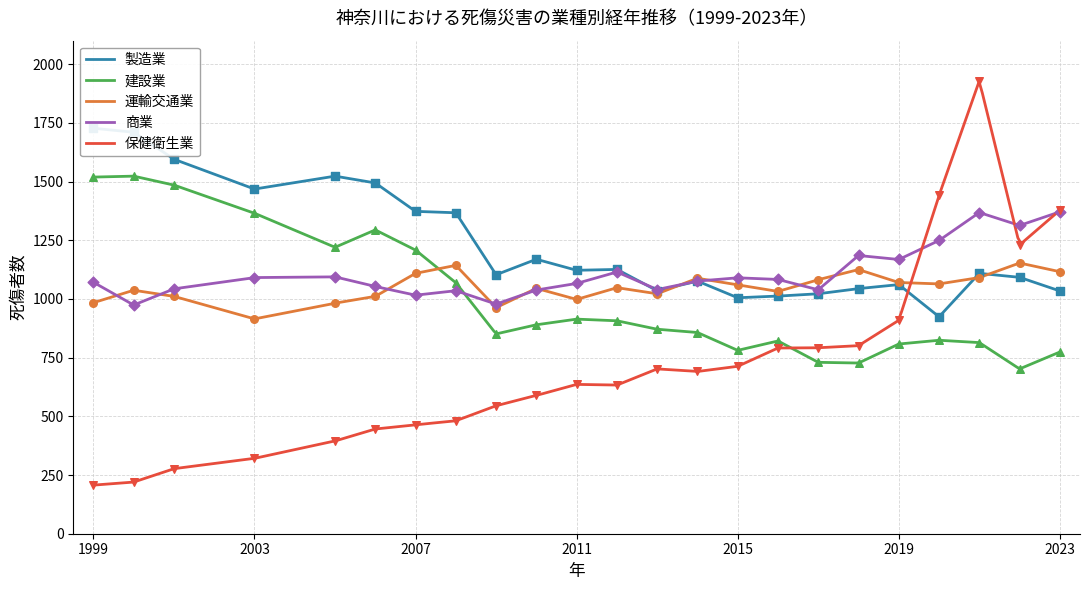

Which series has the largest total across all categories?

製造業